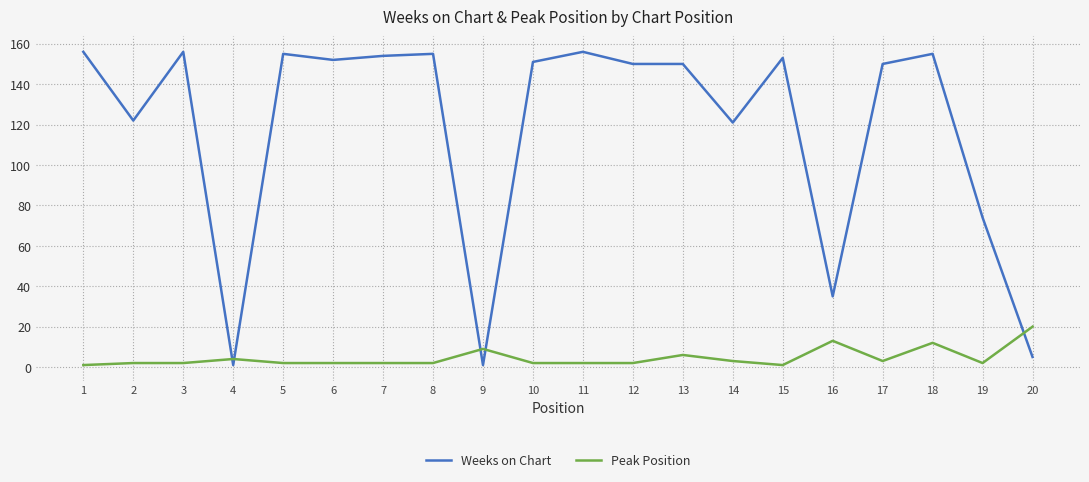

The value of Weeks on Chart at 8 is 241. True or false?

False